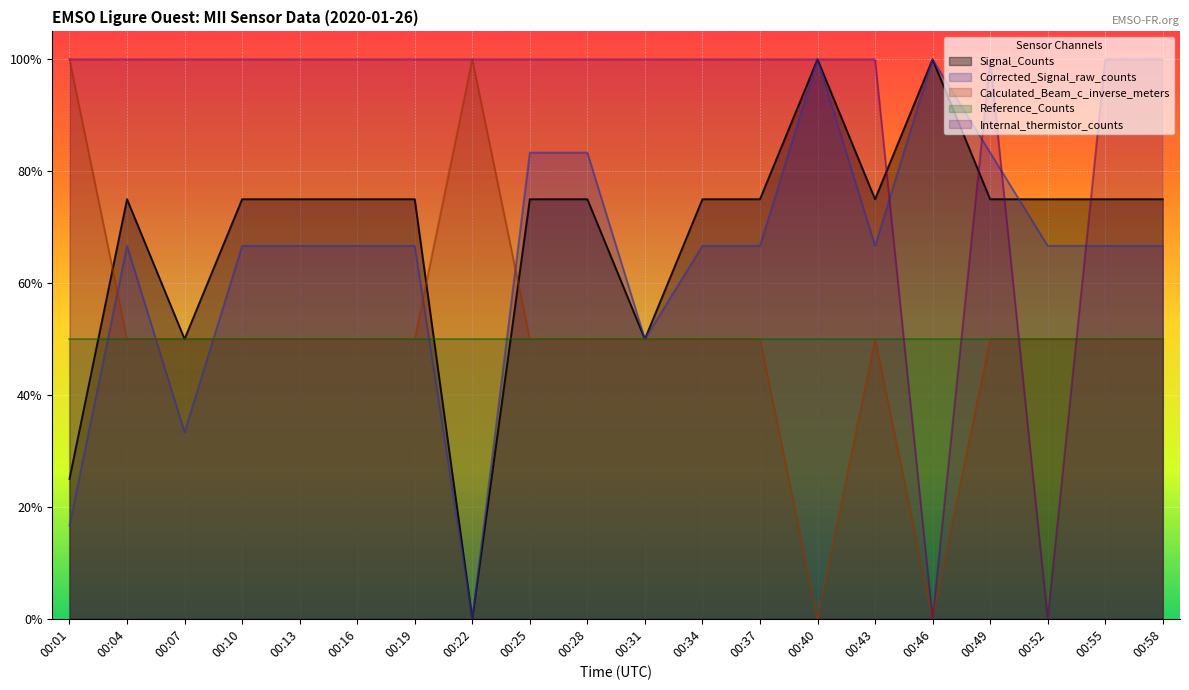

Where is the first local maximum for Signal_Counts?

00:04